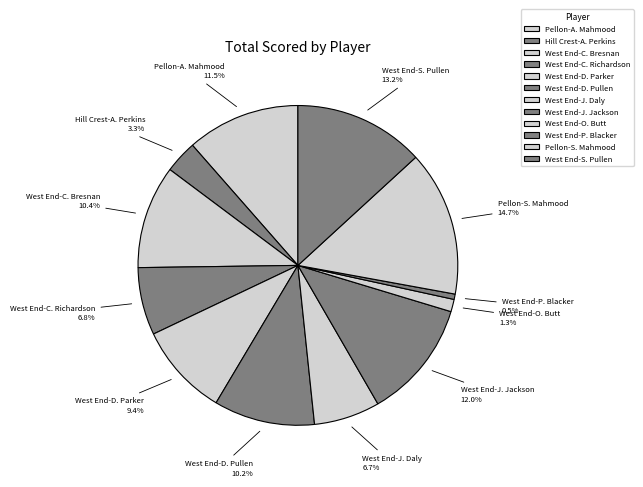

To the nearest percent, what portion does West End-C. Richardson represent?

7%